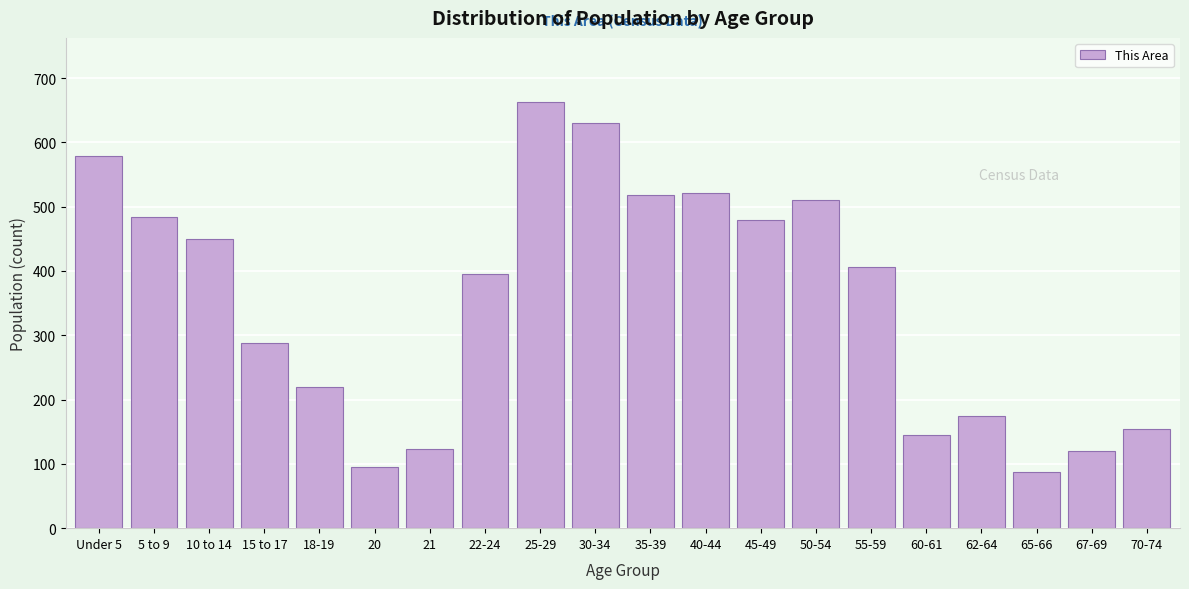

What is the difference between the values at 65-66 and 62-64?

87